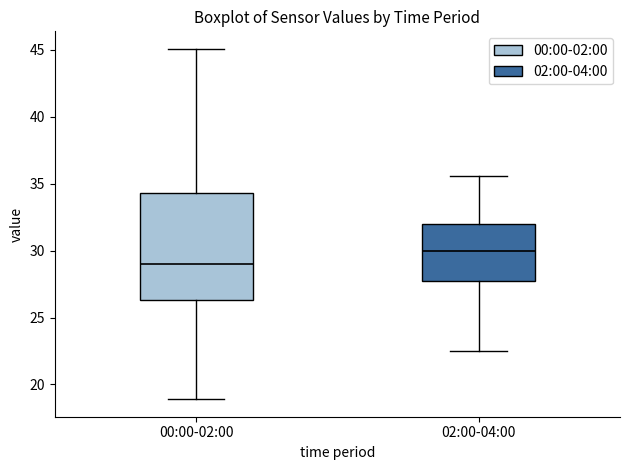

Reading left to right, transcribe this box plot: for each box, give where its median line is, the range the box spans, and where its two whiskers end, as read against the y-axis. The values are not printed on the chart, so give them approximately, as read against the axis.

00:00-02:00: median 29.0, box 26.5 to 34.5, whiskers 19.0 to 45.0
02:00-04:00: median 30.0, box 27.5 to 32.0, whiskers 22.5 to 35.5